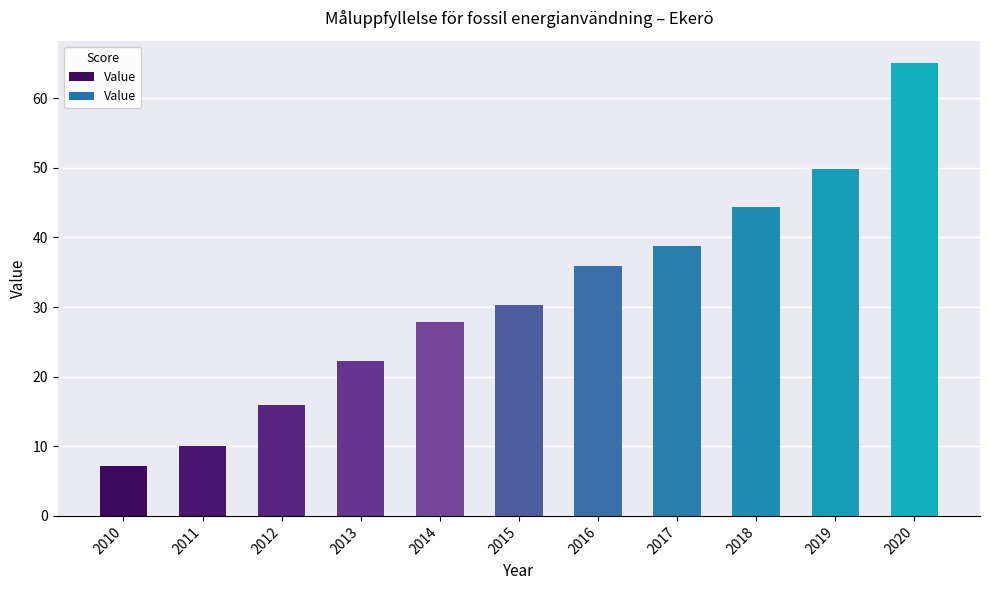

Rank the categories by value from lowest to highest.

2010, 2011, 2012, 2013, 2014, 2015, 2016, 2017, 2018, 2019, 2020